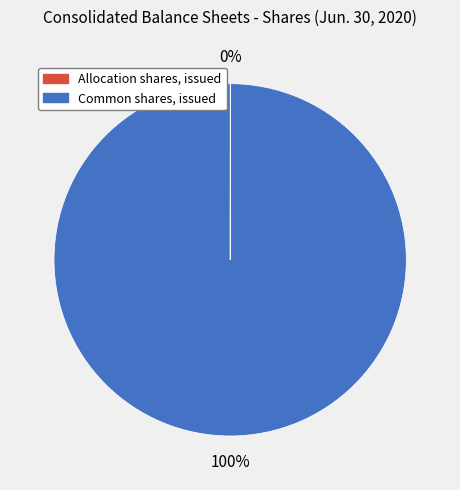

To the nearest percent, what is the difference between the largest and smallest slice percentages?

100%